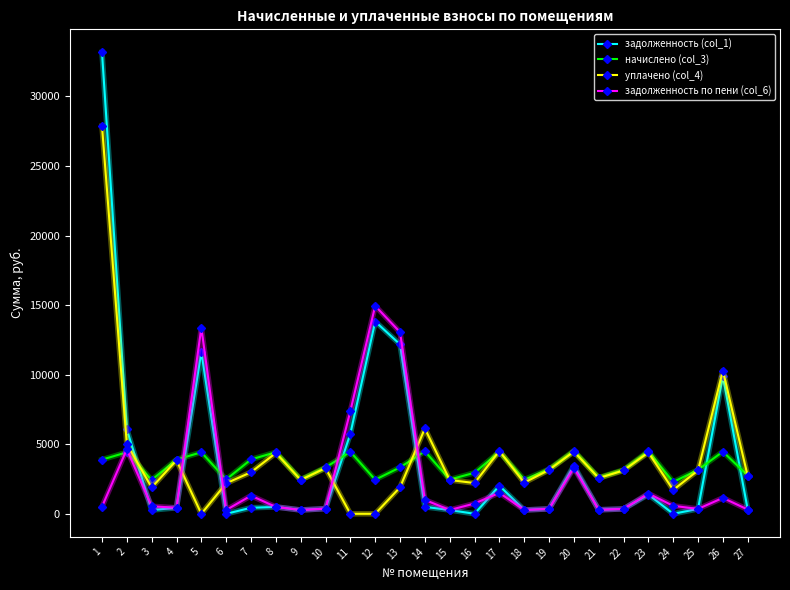

What is the sum of the начислено (col_3) values at 21 and 16?

5547.2